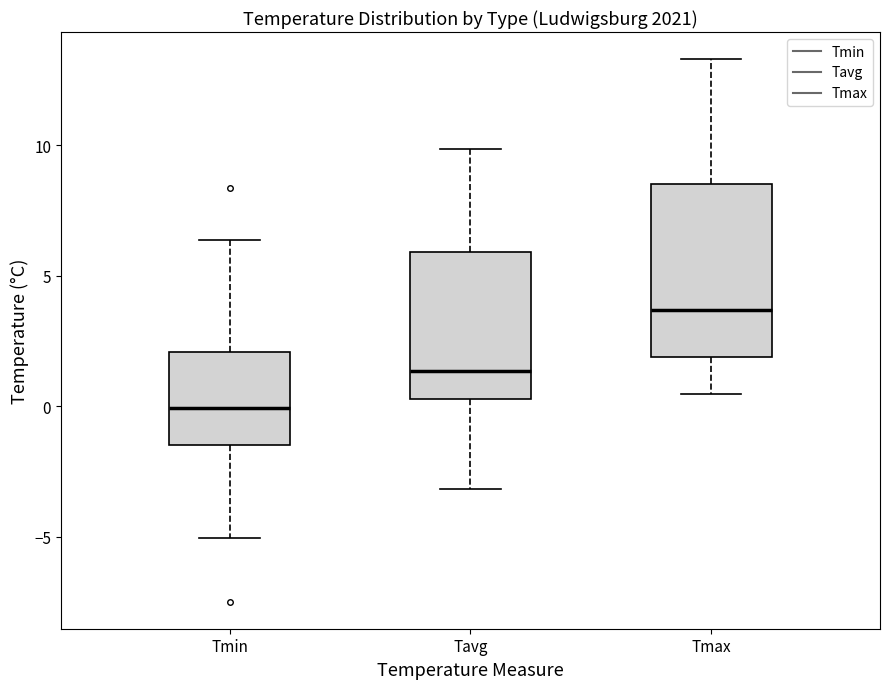

Where is the lower edge of the box for Tmin on the y-axis? The values are not printed on the chart, so give them approximately, as read against the axis.

-1.5